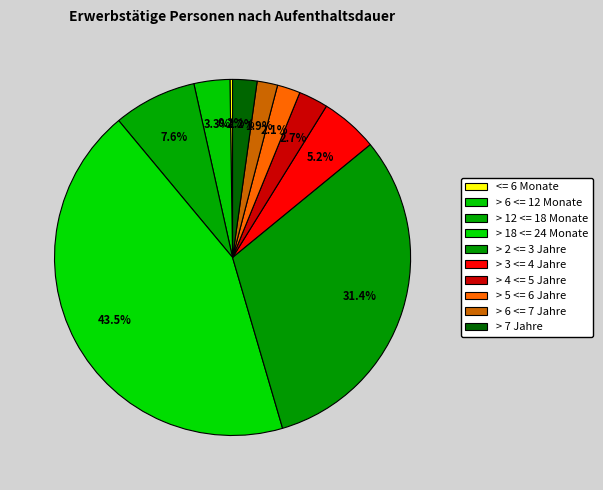

What is the largest slice in the pie chart?

> 18 <= 24 Monate